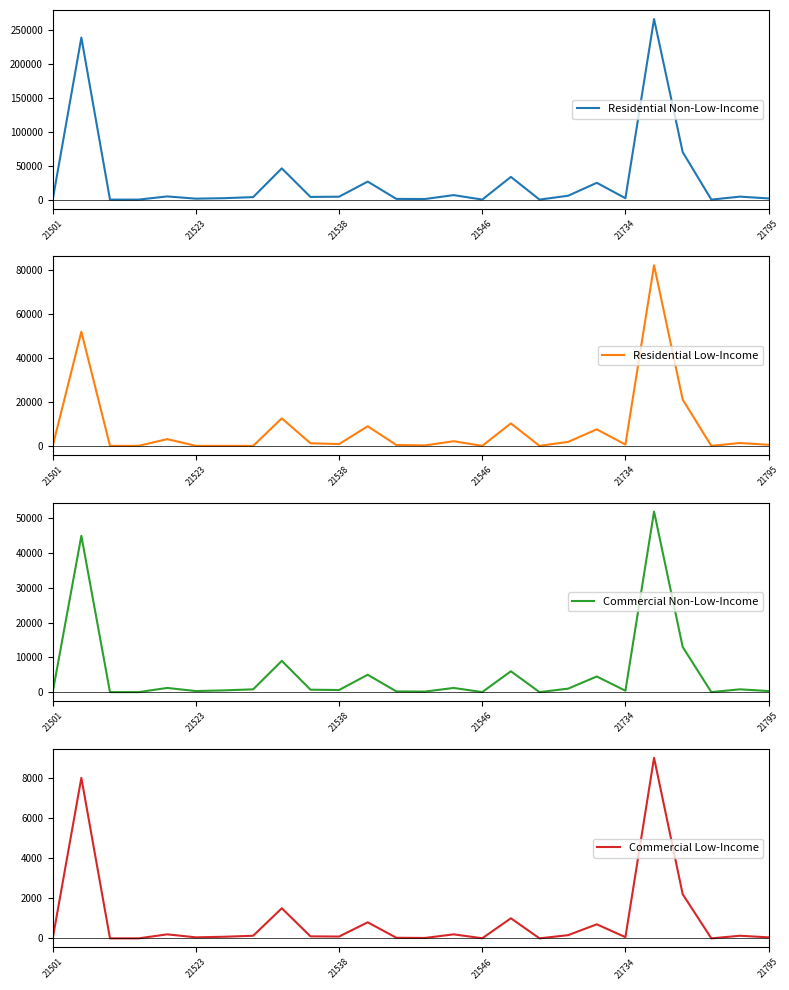

In Residential Low-Income, how many points are lower than both neighbors (excluding endpoints)?

6